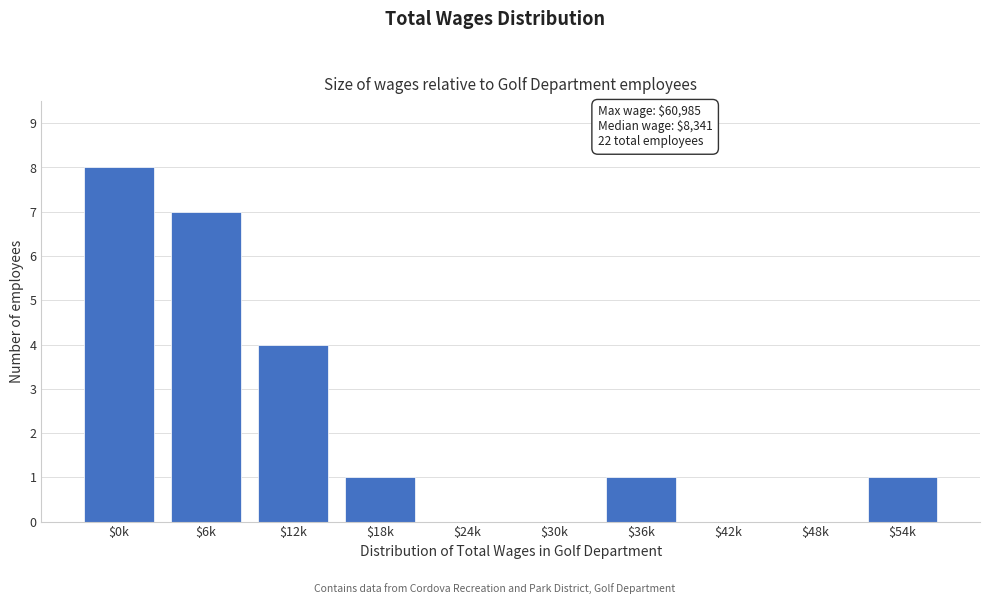

True or false: the data shows 13 at $0k.

False